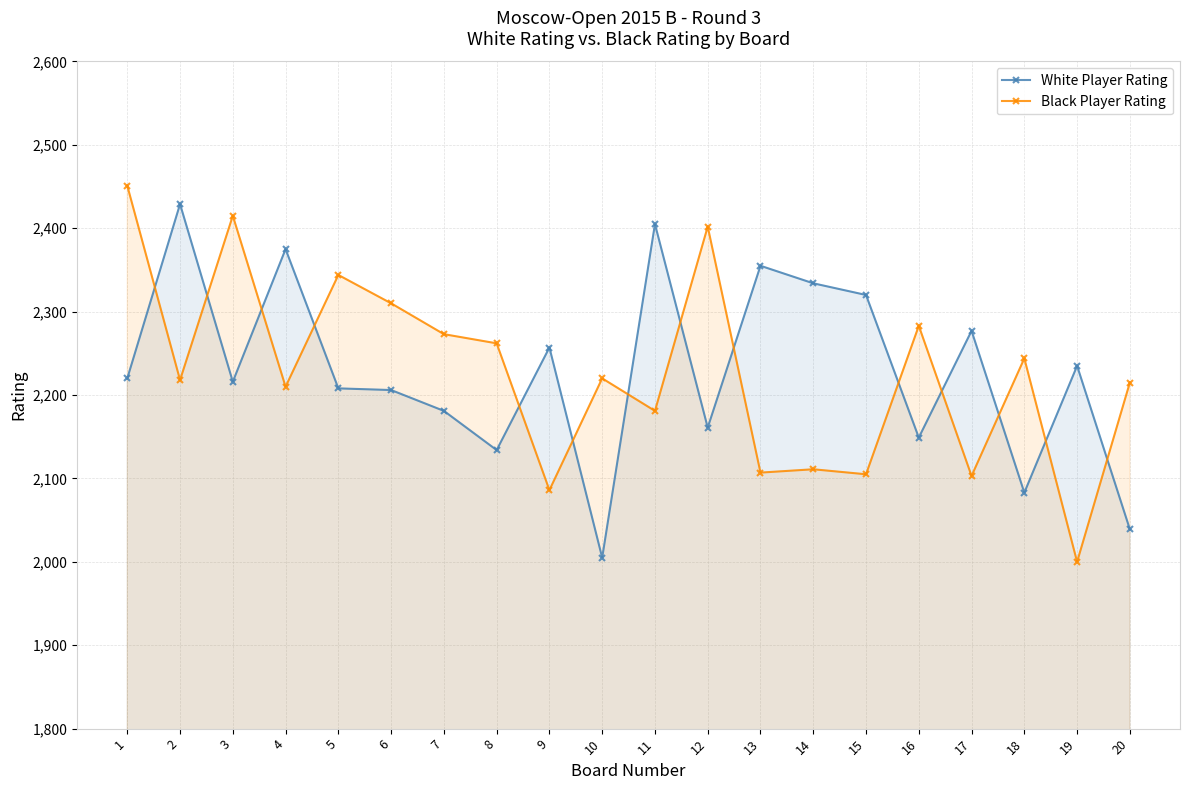

What is the difference between the highest and lowest values at 9?

171